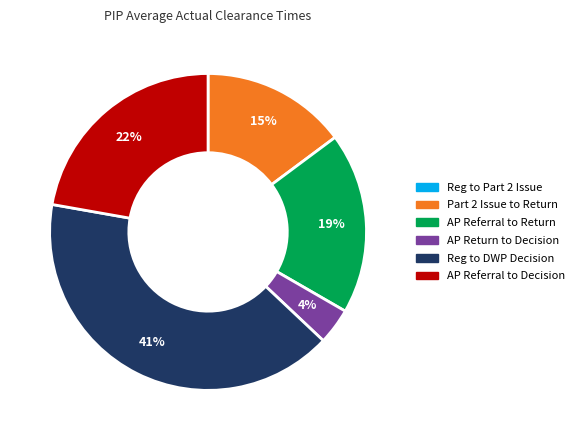

Approximately how many times larger is the value at AP Referral to Return compared to Reg to DWP Decision?

0.5